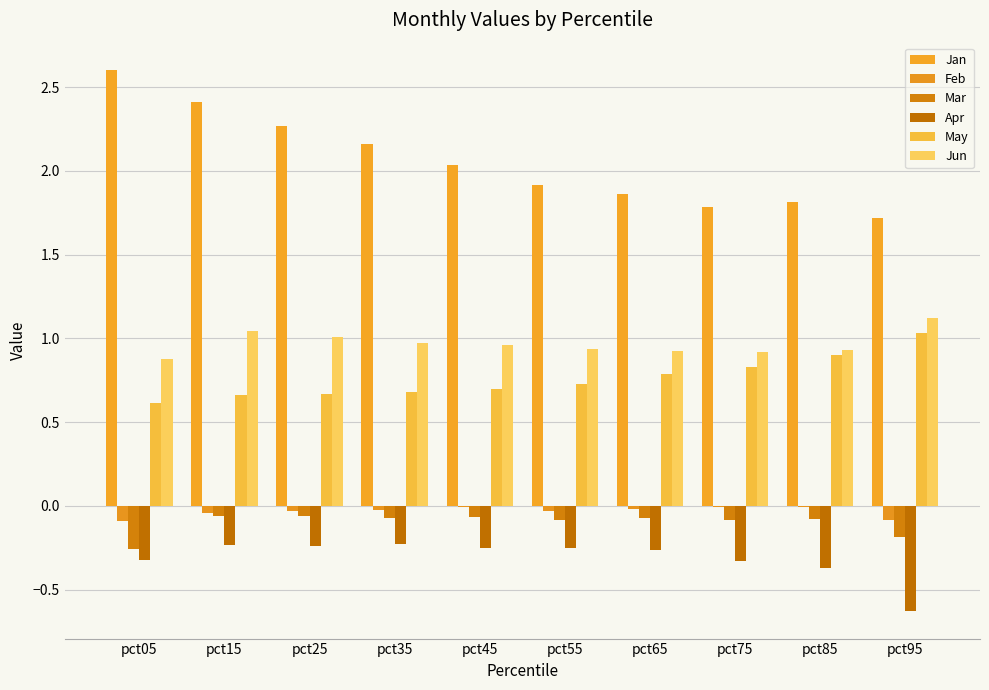

Which has a higher value, pct45 or pct05?

pct05